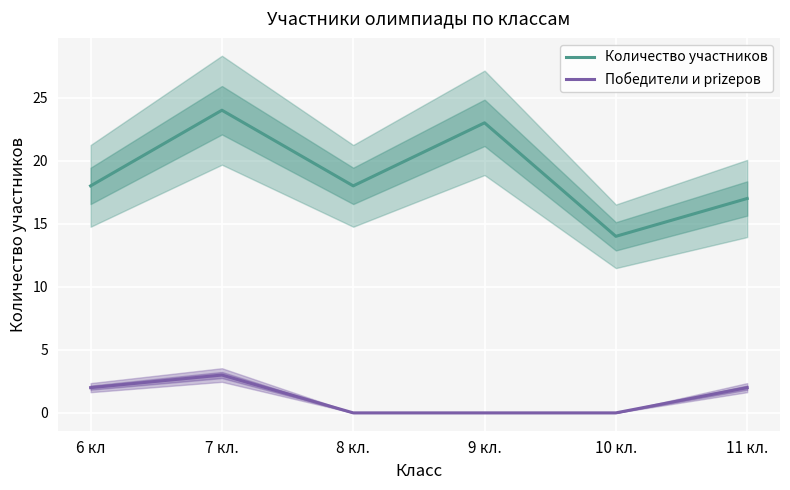

Rank the series at 10 кл. from highest to lowest value.

Количество участников, Победители и prizеров